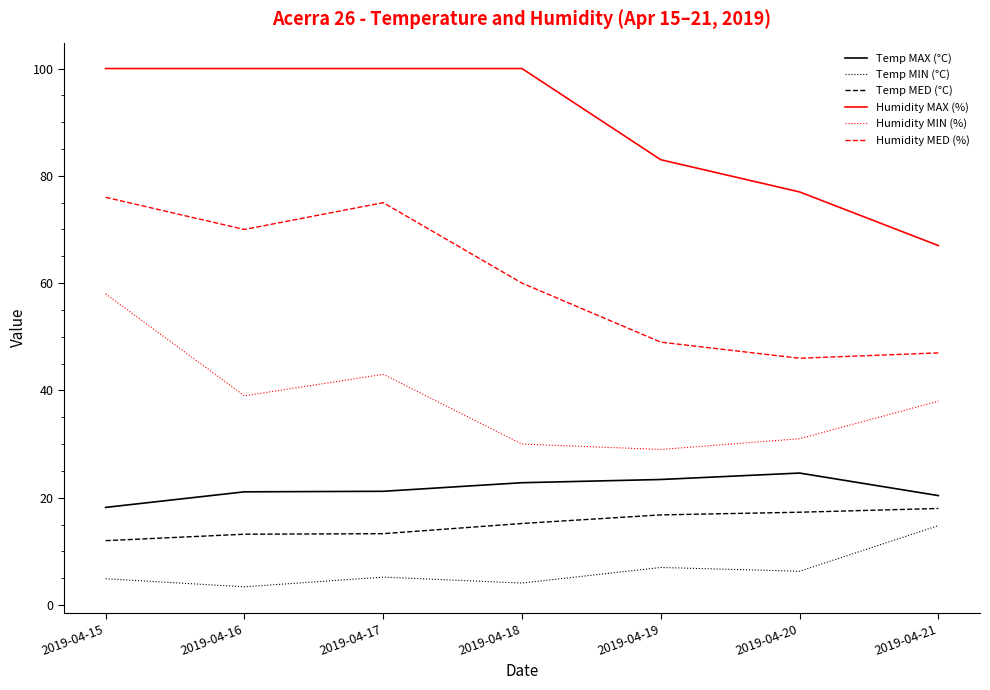

How many lines are shown in the chart?

6